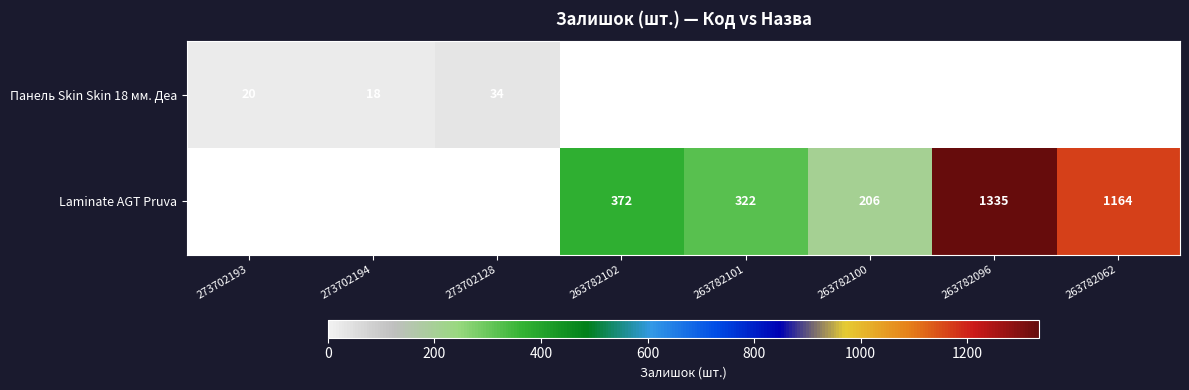

The Панель Skin Skin 18 мм. Деа series shows 18 at 273702194. True or false?

True